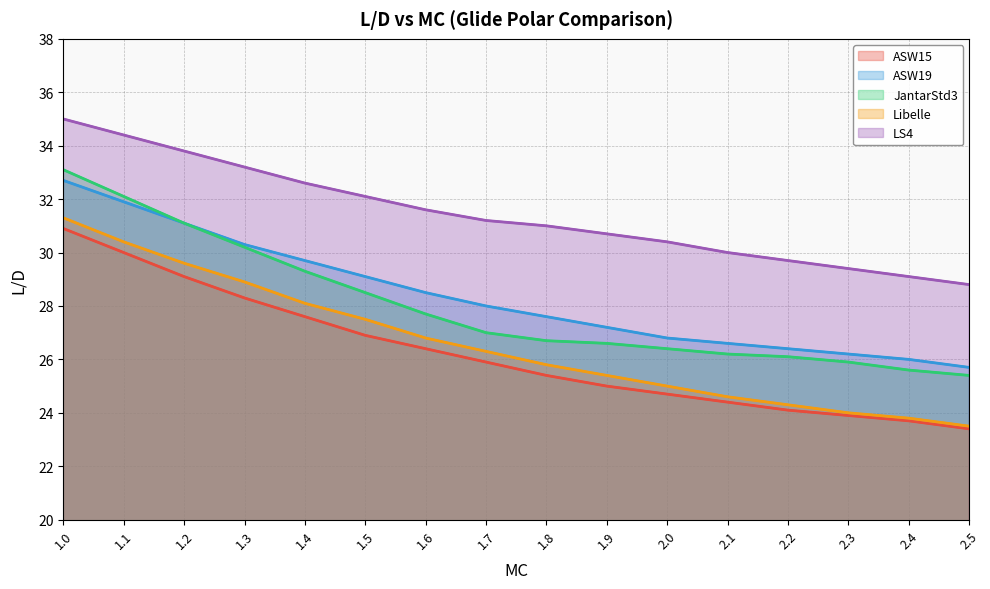

What is the value of the JantarStd3 point at the 3rd from the left?

31.1